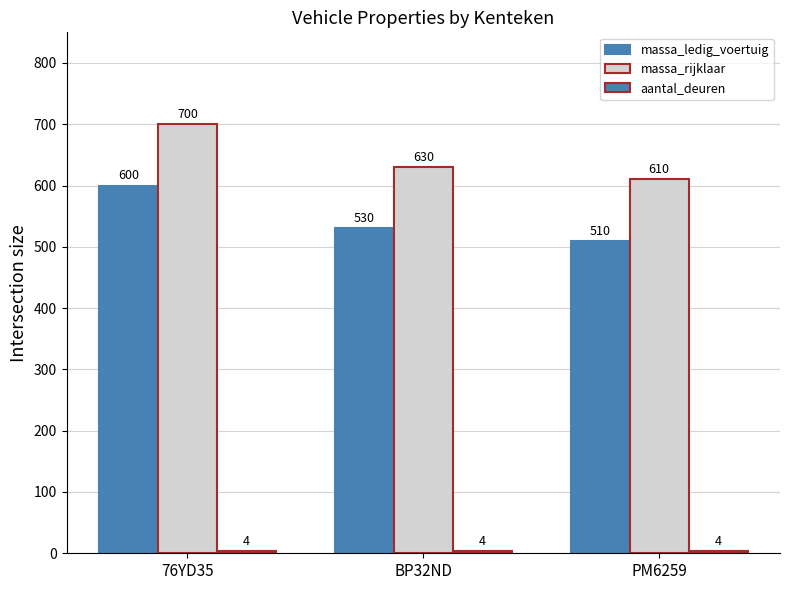

At how many categories does at least one series exceed 313?

3